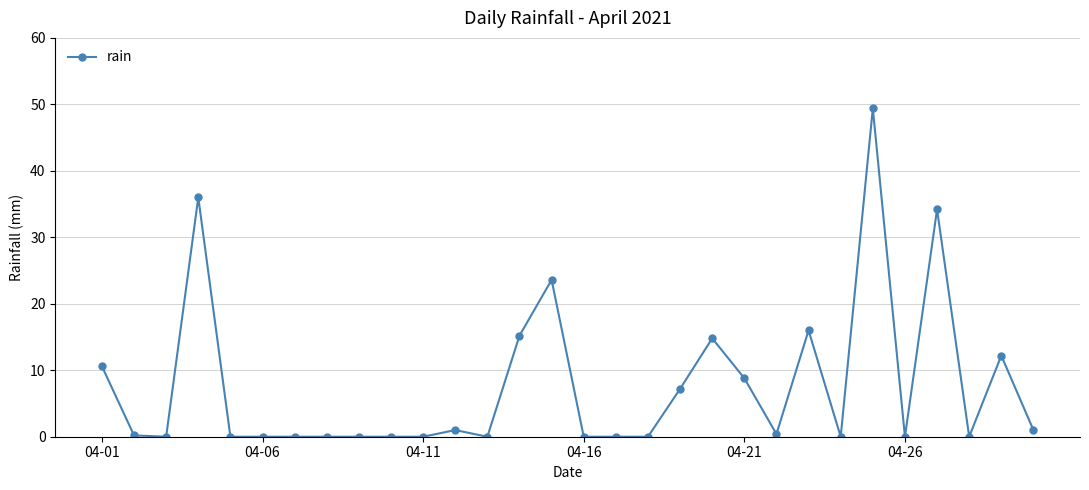

What is the value of the 29th point from the left?

12.2